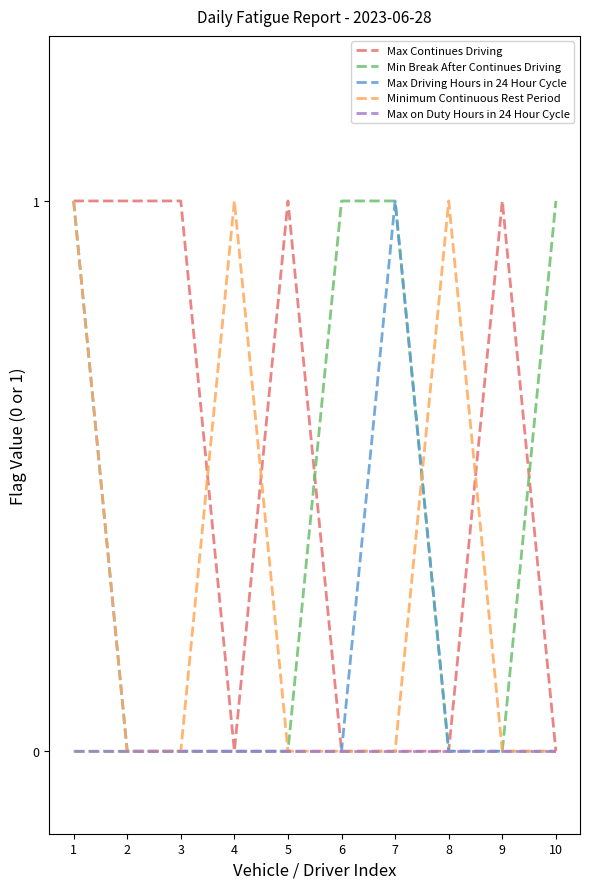

Is the value of Minimum Continuous Rest Period at 1 greater than the value of Min Break After Continues Driving at 5?

Yes